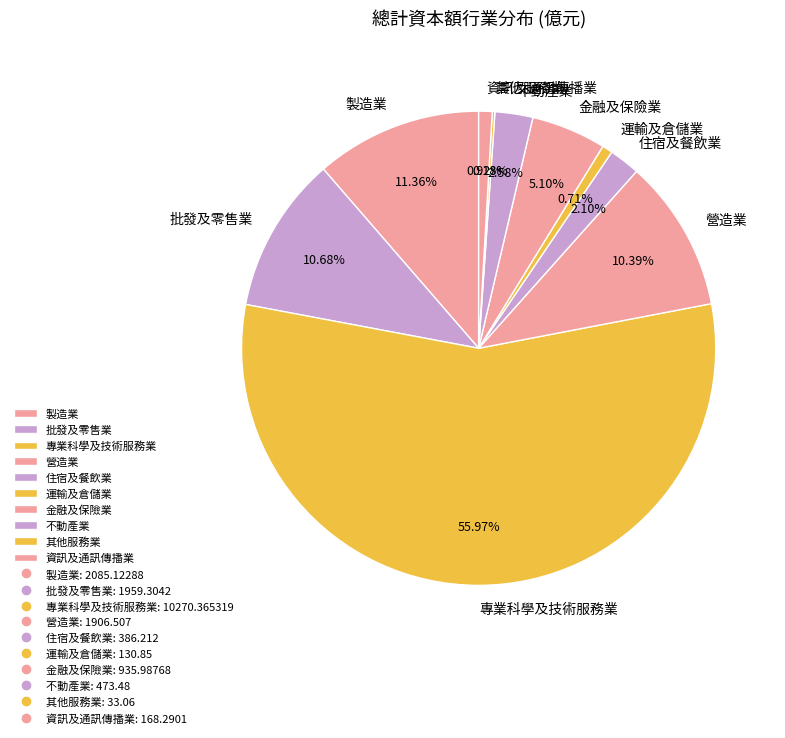

Which category has the biggest portion of the pie?

專業科學及技術服務業